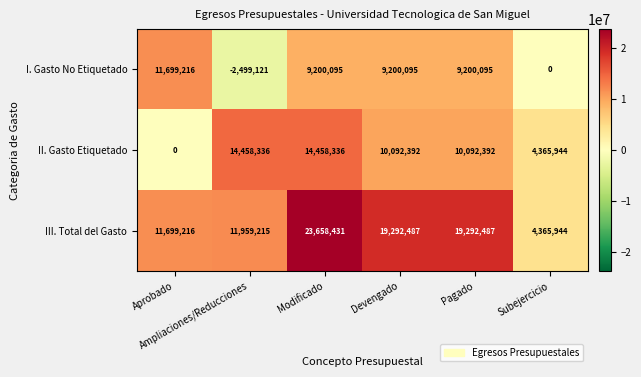

How many series are shown in this chart?

3